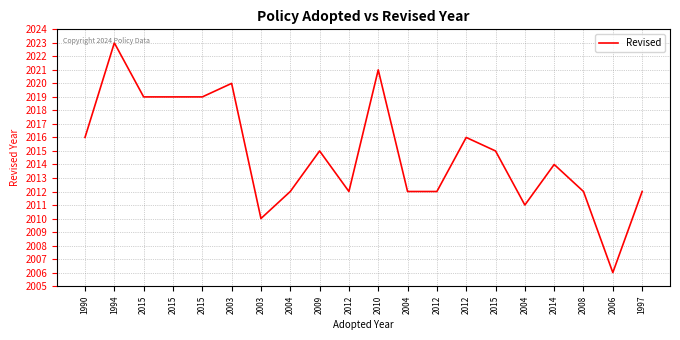

What is the difference between the values at 2015 and 1994?

4